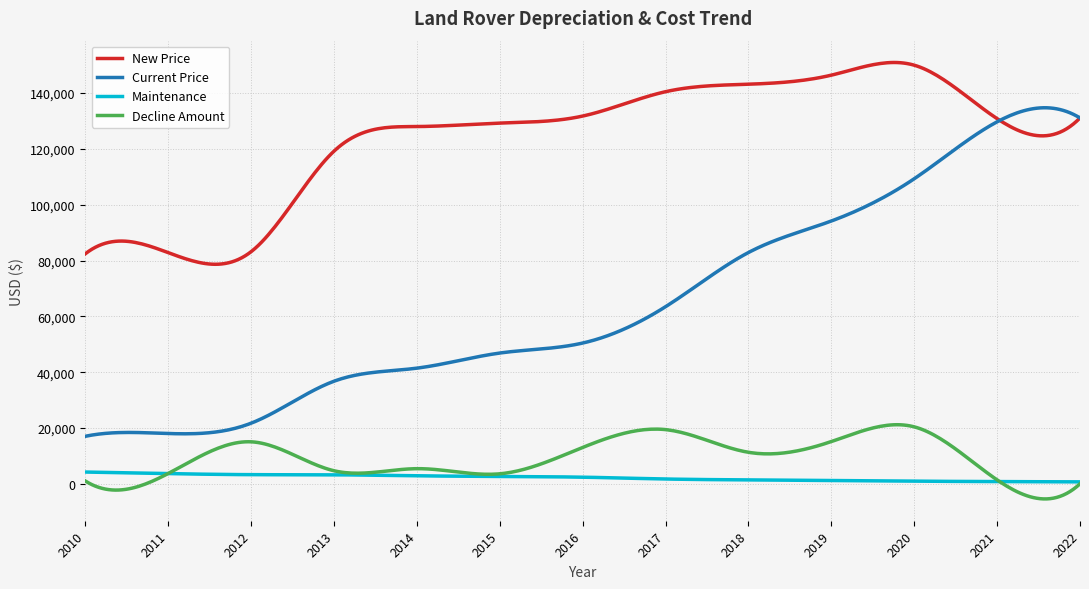

List the series in order of their peak value, lowest first.

Maintenance, Decline Amount, Current Price, New Price